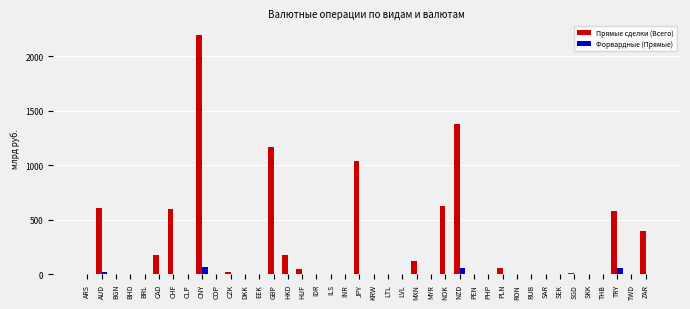

Is the value of Форвардные (Прямые) at ILS greater than the value of Прямые сделки (Всего) at JPY?

No